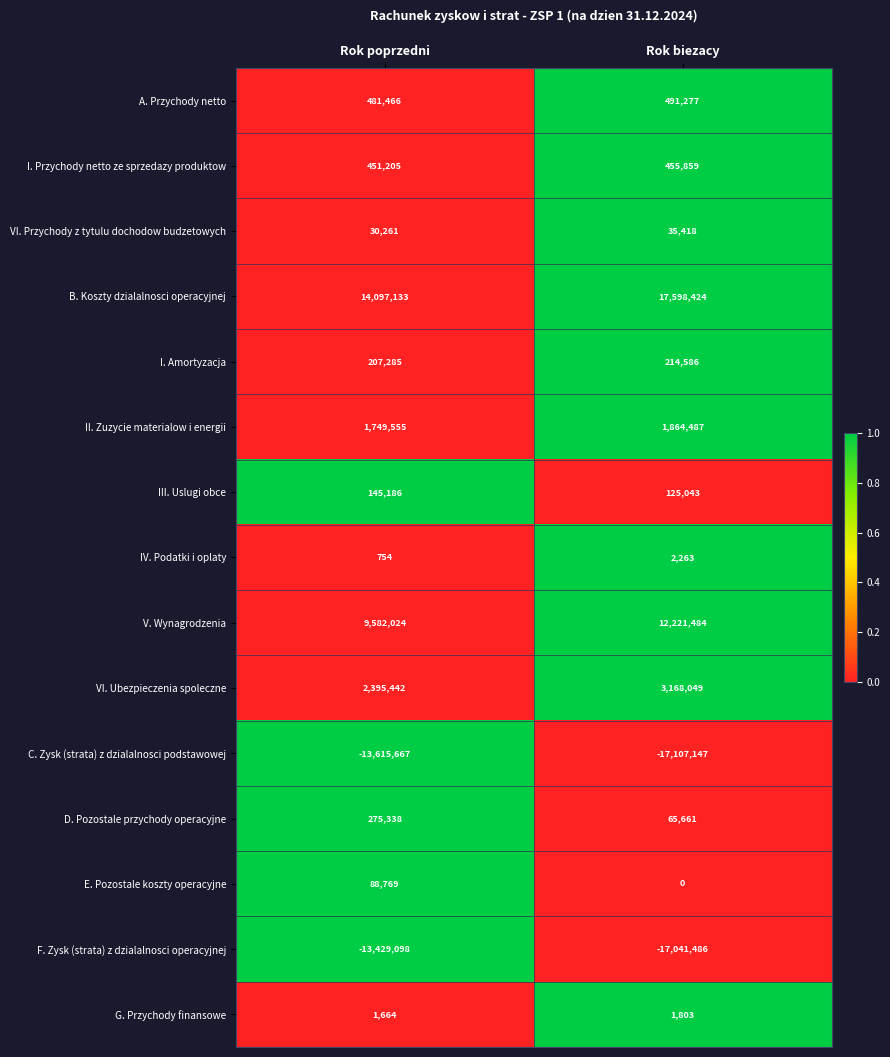

What is the difference between the D. Pozostale przychody operacyjne values at Rok biezacy and Rok poprzedni?

209677